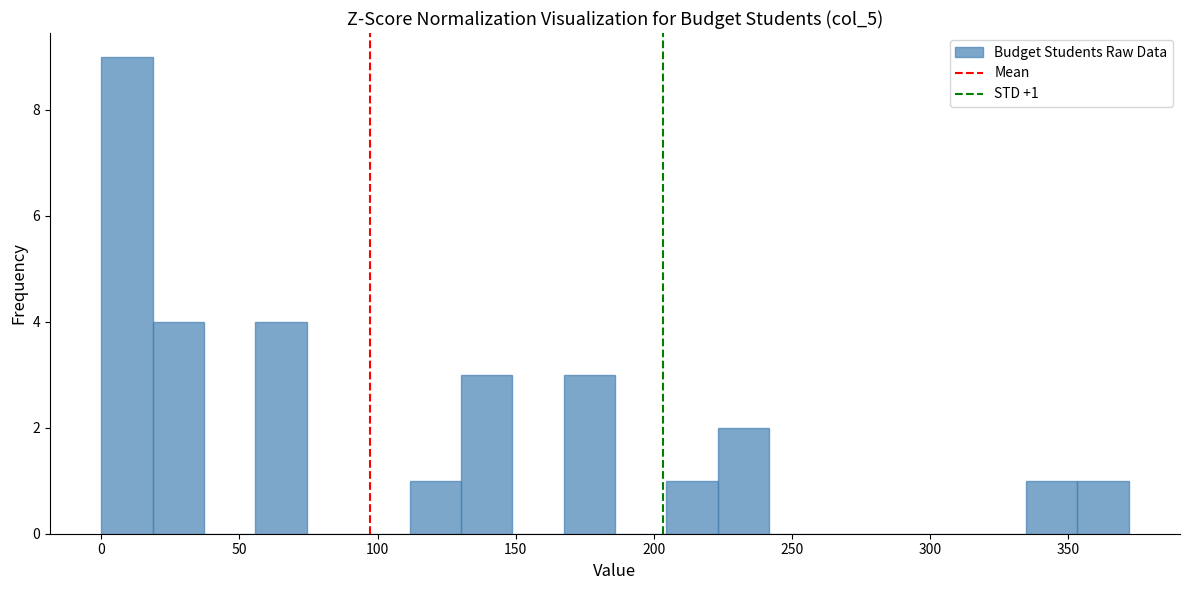

Read against the x-axis, roughly where is the centre of the tallest bar?

10